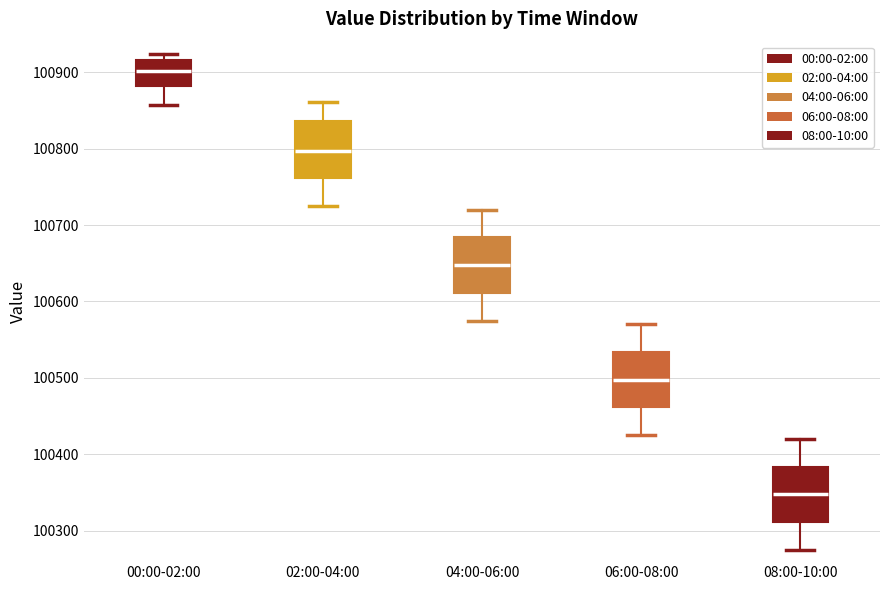

Where is the lower edge of the box for 08:00-10:00 on the y-axis? The values are not printed on the chart, so give them approximately, as read against the axis.

100310